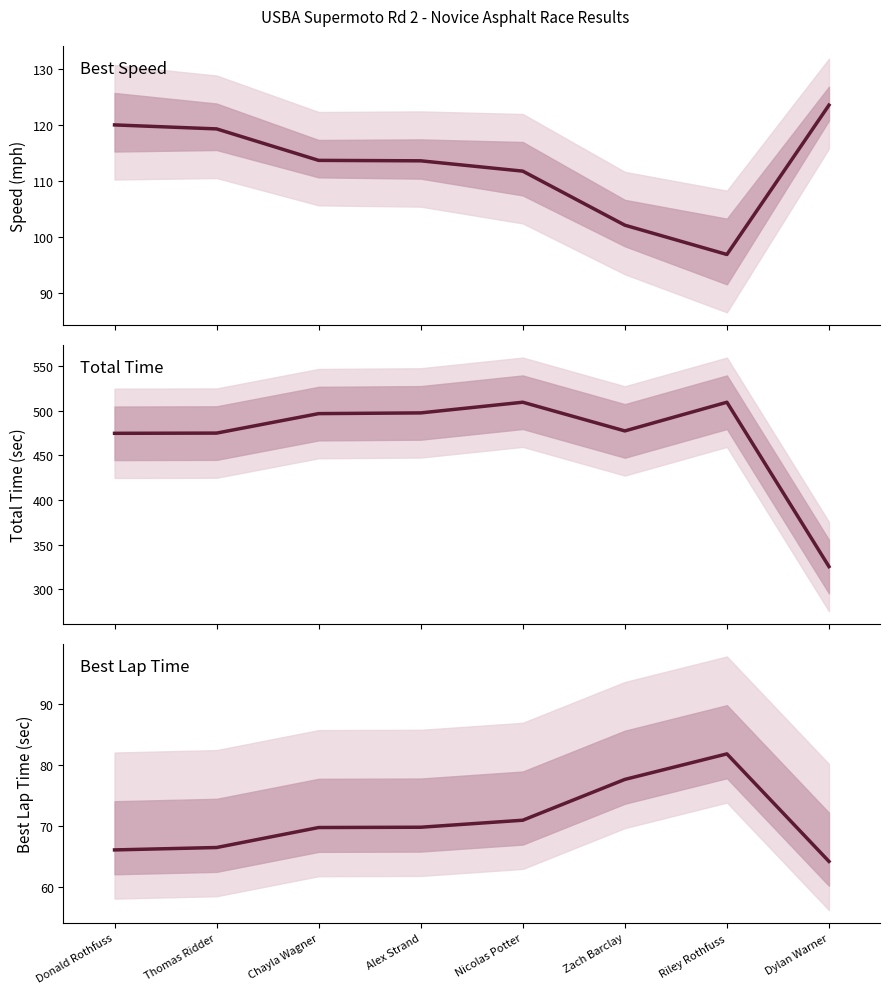

What is the difference between the highest and lowest values at Alex Strand?

427.8